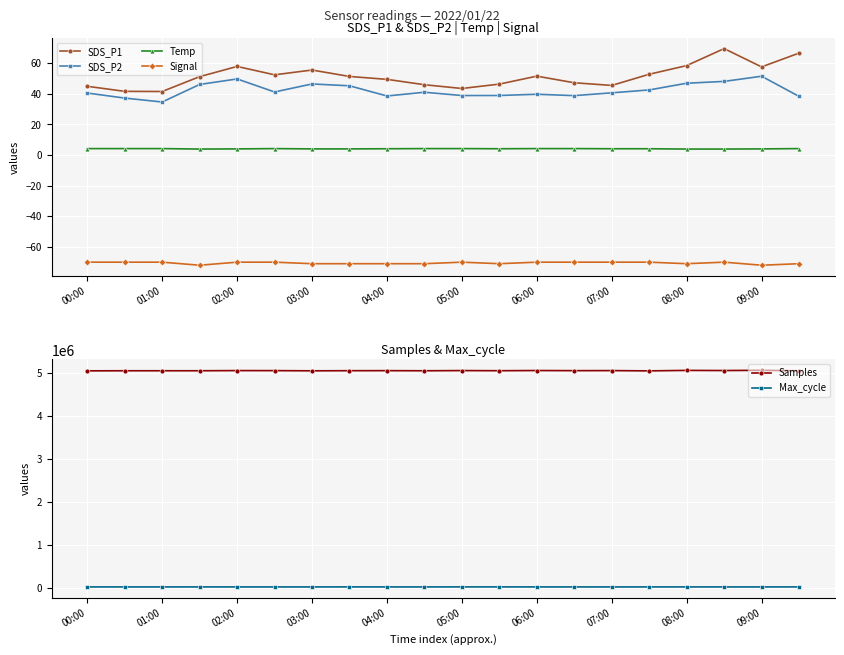

Is it true that Temp equals 4.2 at 01:00?

True